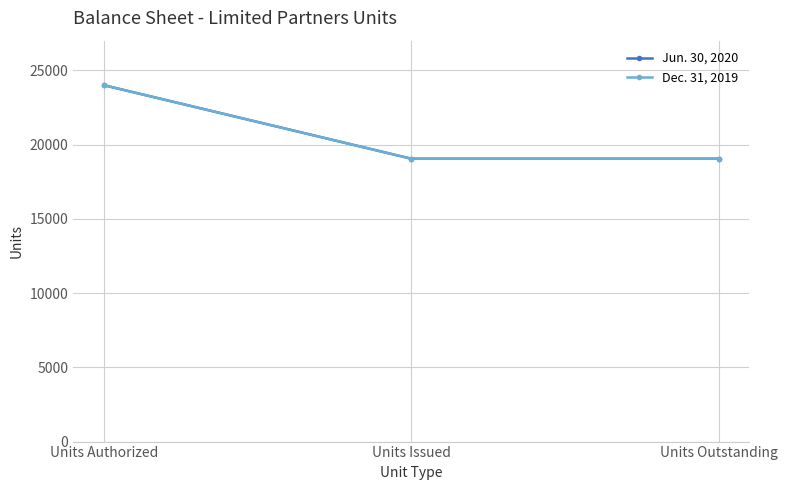

True or false: Jun. 30, 2020 has a value of 32221 at Units Issued.

False